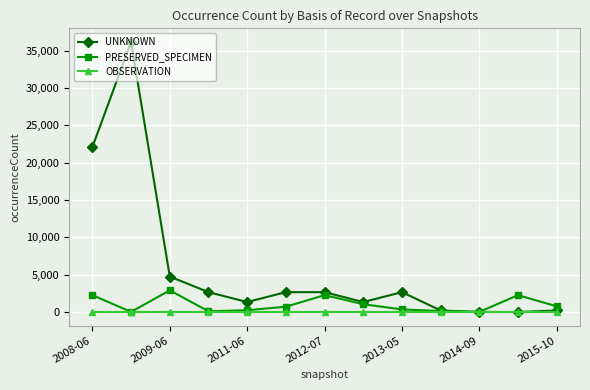

What is the greatest value displayed?

36175